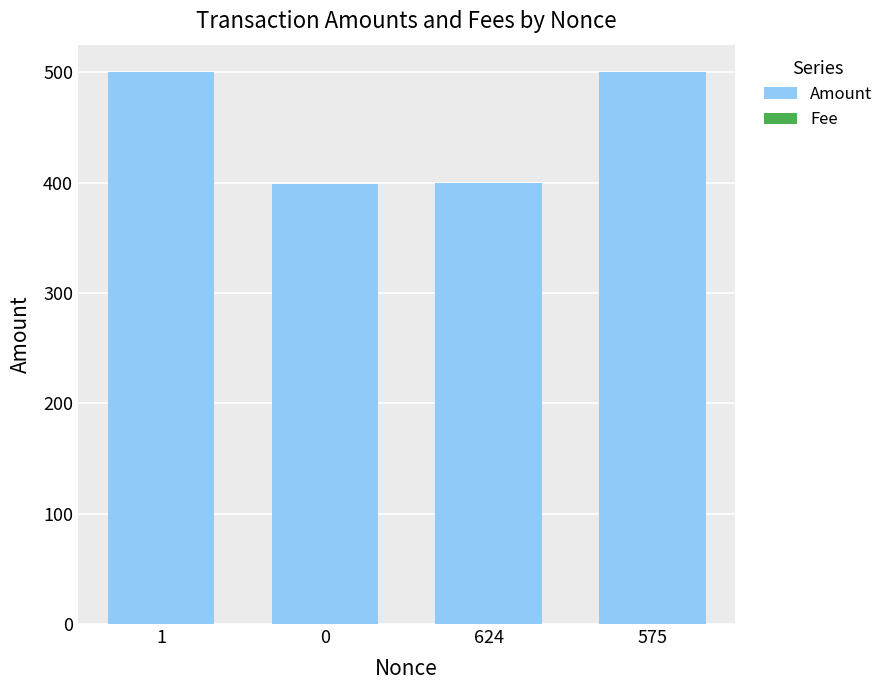

What is the sum of all Amount values?

1799.0